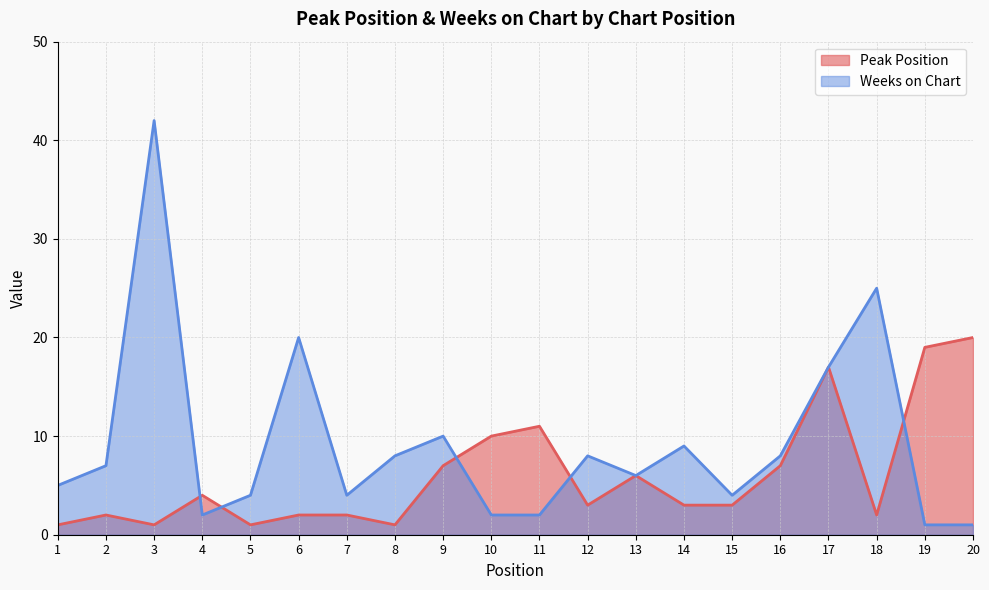

Does the chart have visible grid lines?

Yes